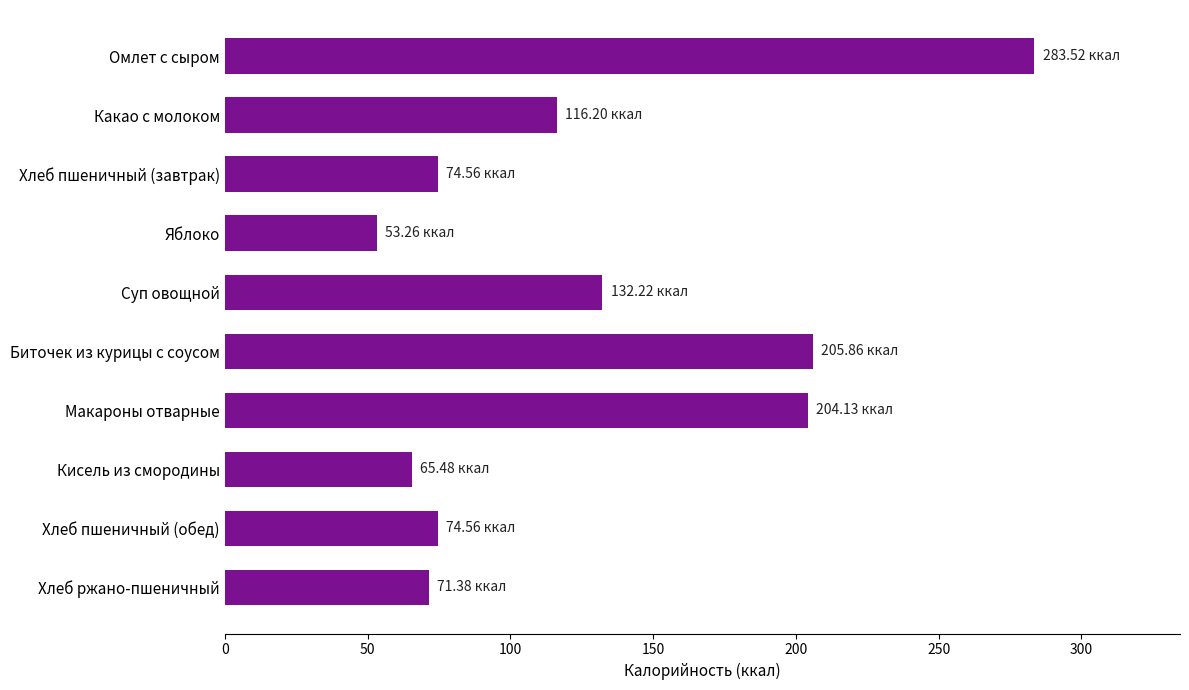

What is the sum of all values?

1281.2